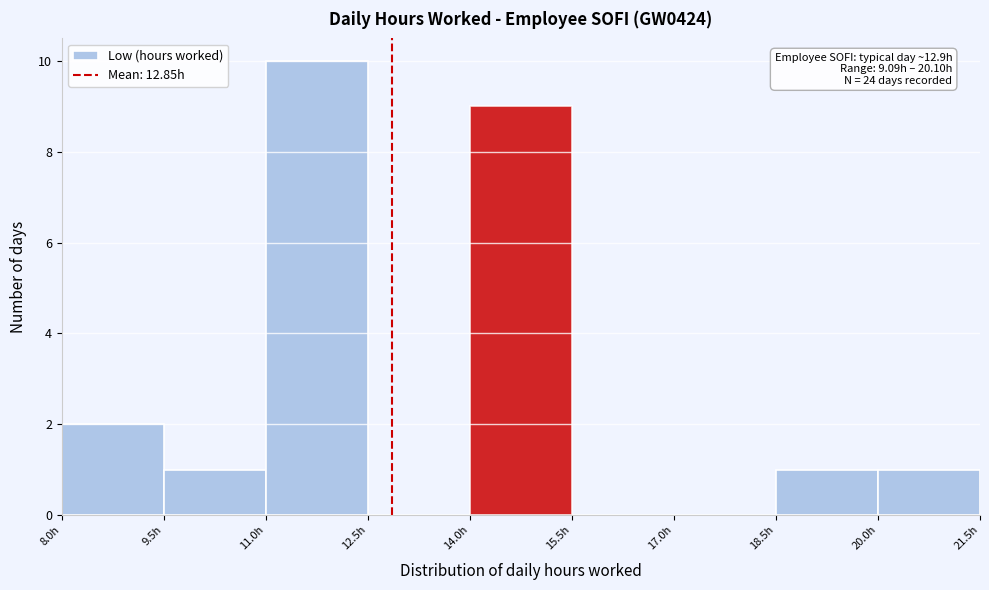

Which range on the x-axis has the tallest bar?

11.0 to 12.5